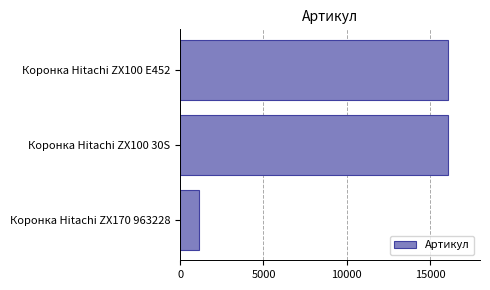

At which label is the value closest to 8590?

Коронка Hitachi ZX100 30S